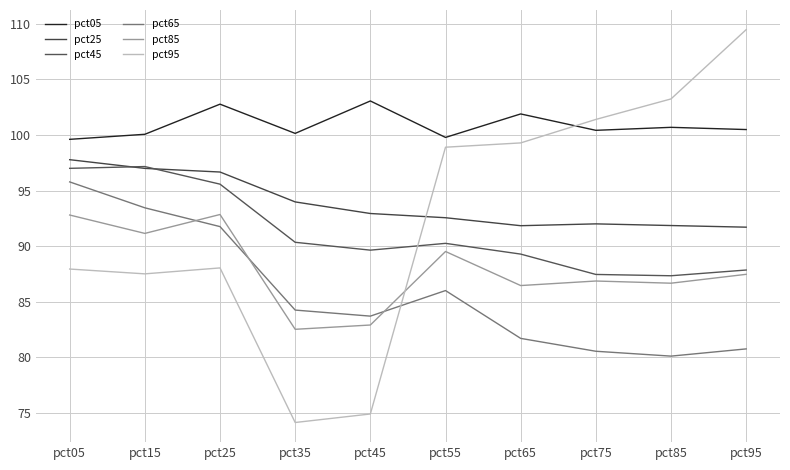

True or false: pct95 and pct65 intersect in this chart.

True